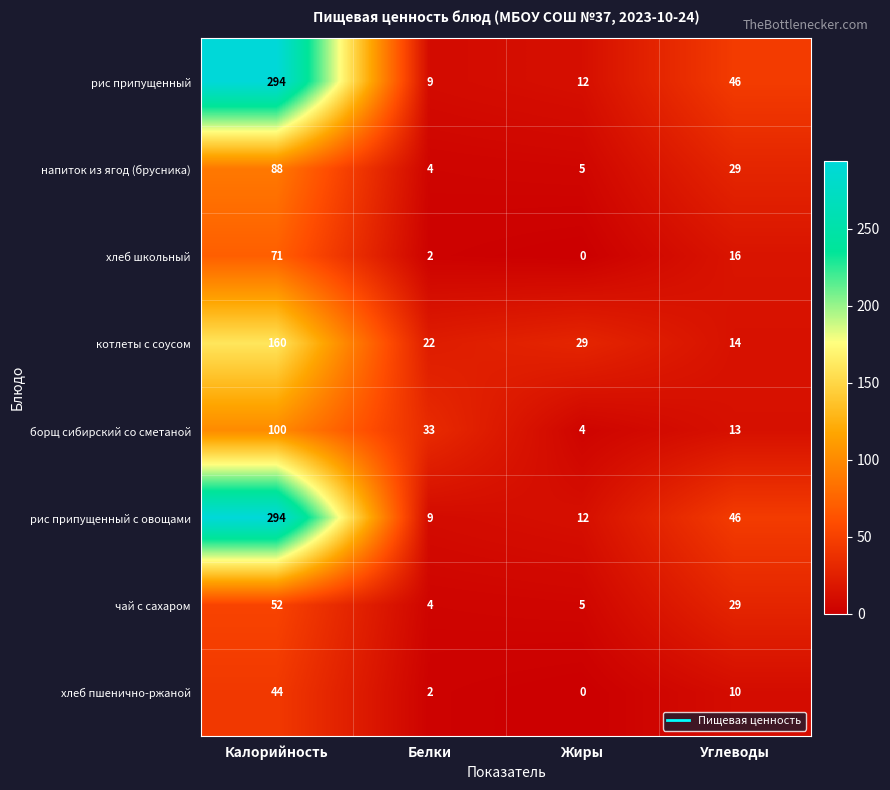

Where does the хлеб пшенично-ржаной series first go above 10?

Калорийность